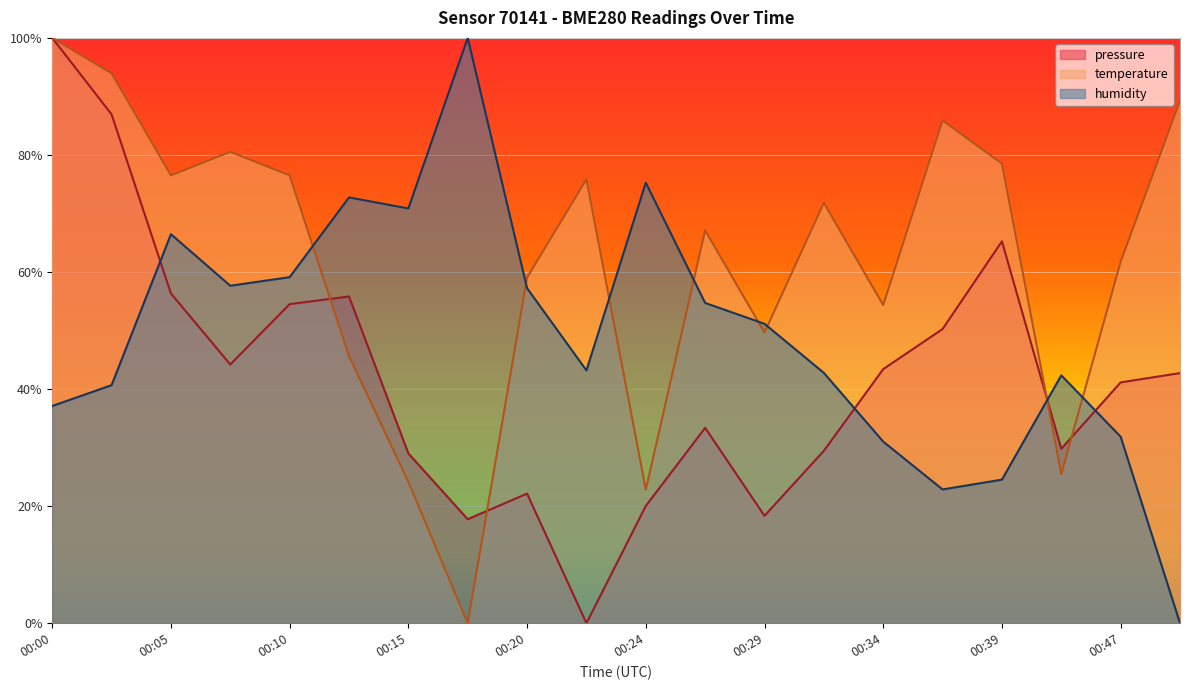

The pressure series shows 0.7 at 00:49. True or false?

False